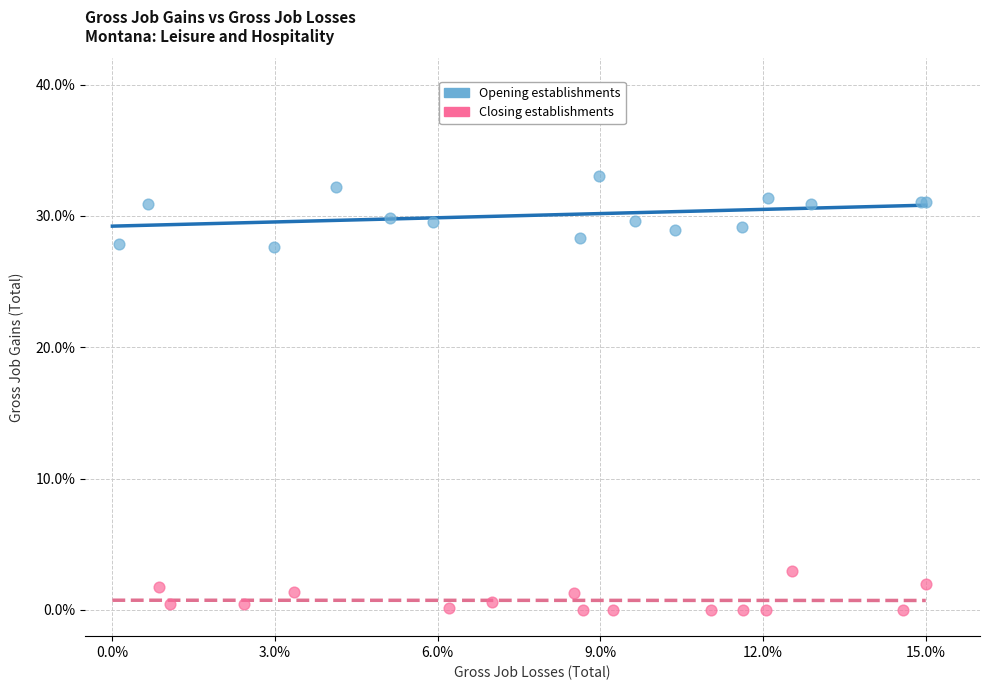

What are all the series names shown in the legend?

Opening establishments, Closing establishments